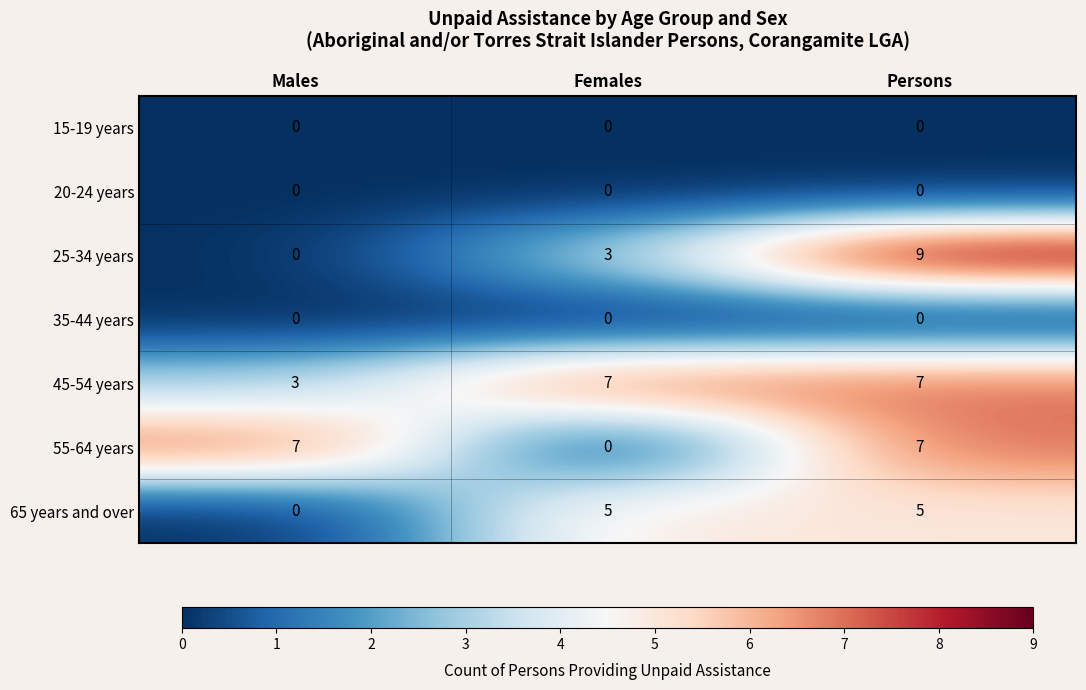

At which label does 55-64 years reach its minimum?

Females